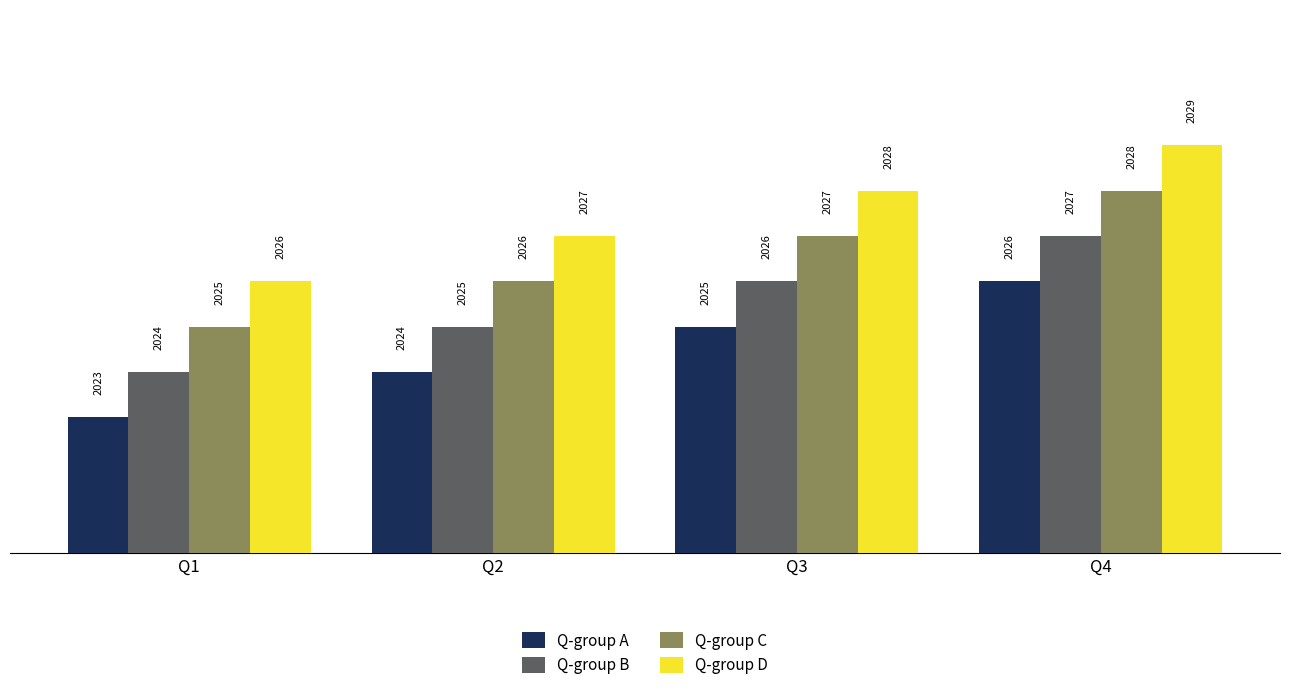

Does the chart contain any negative values?

No